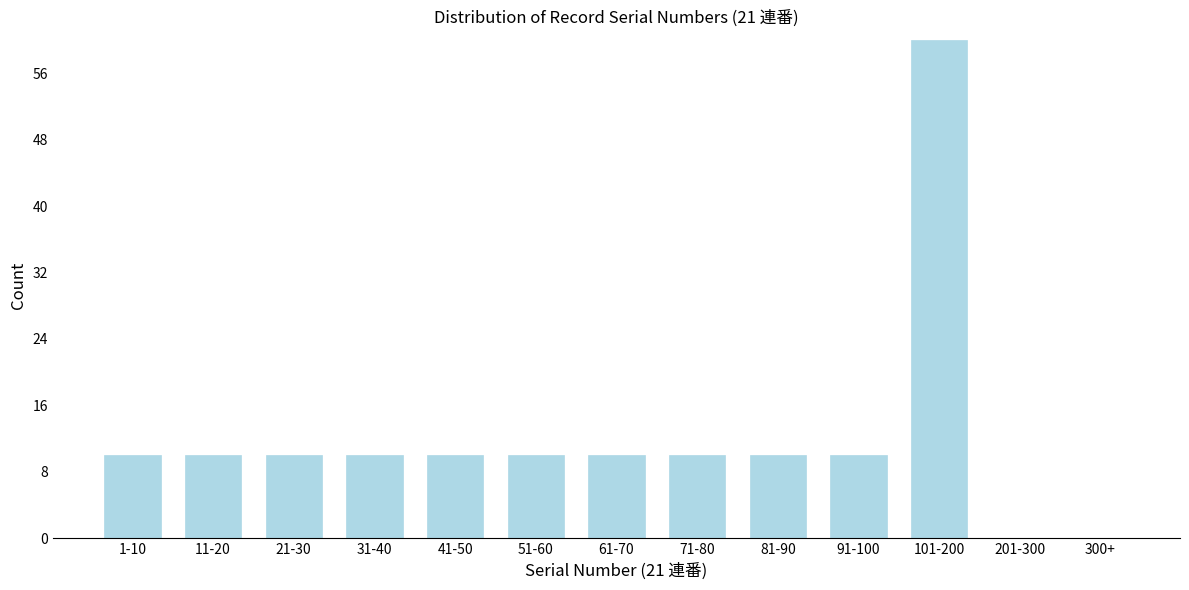

Reading right to left, extract all data points from this chart.

300+=0	201-300=0	101-200=60	91-100=10	81-90=10	71-80=10	61-70=10	51-60=10	41-50=10	31-40=10	21-30=10	11-20=10	1-10=10